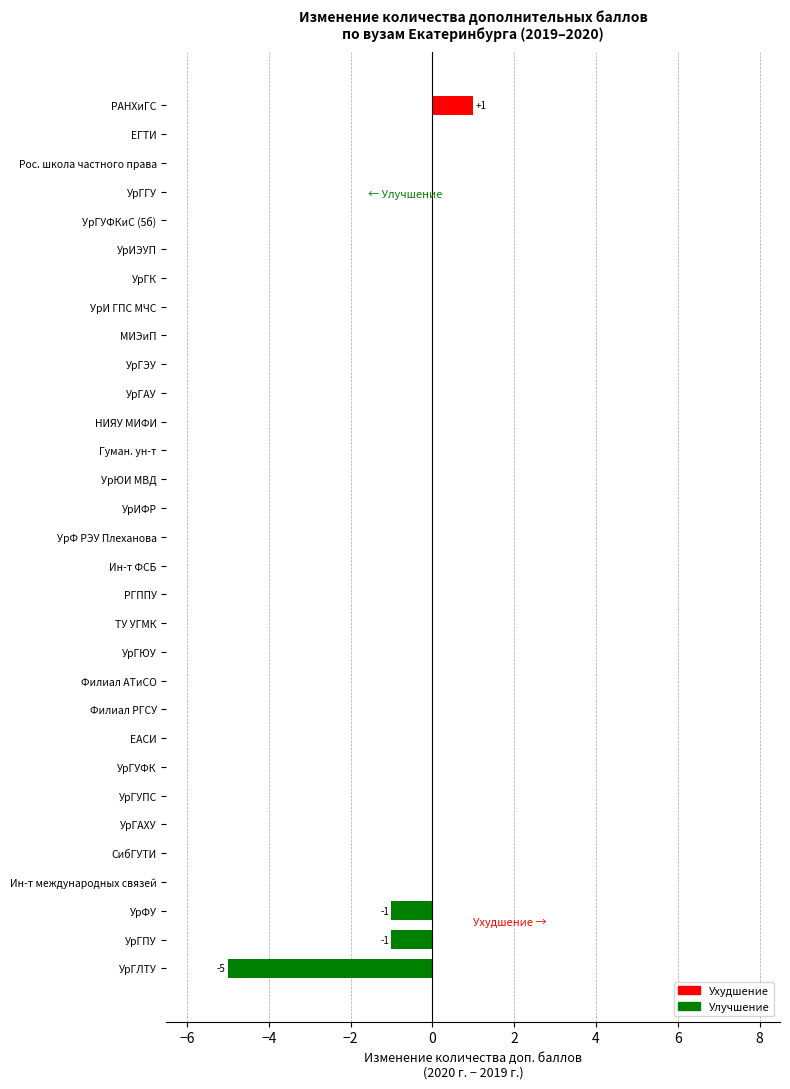

True or false: the data shows 3 at УрГУФК.

False